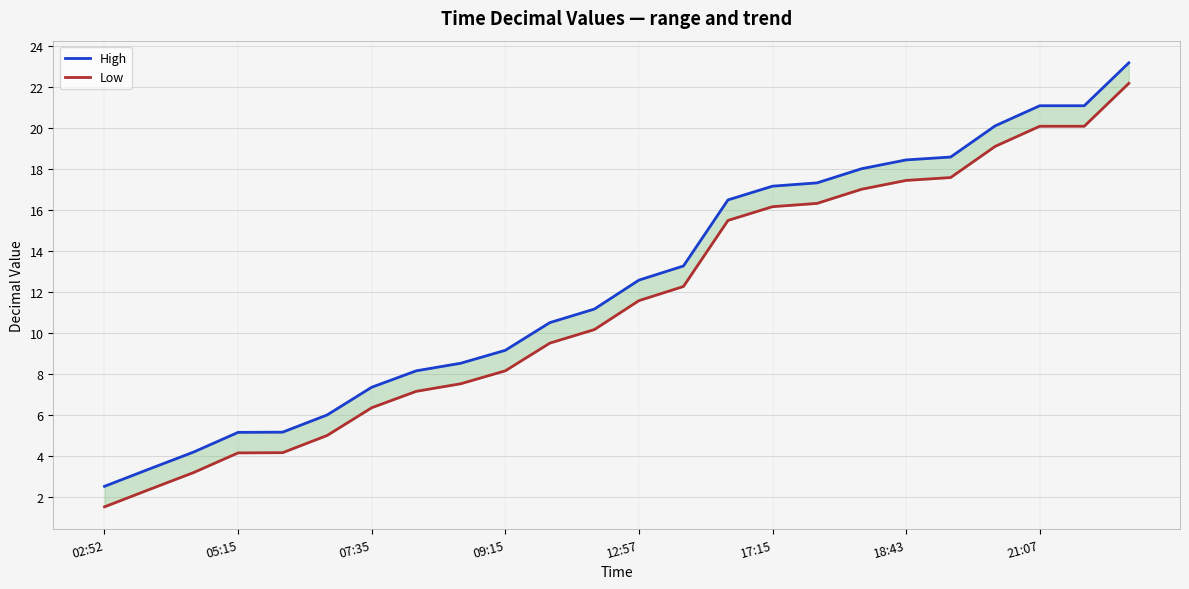

True or false: High and Low cross at least once.

False